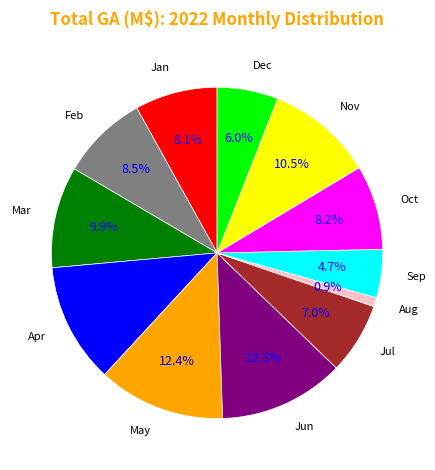

Does any single category account for the majority?

No